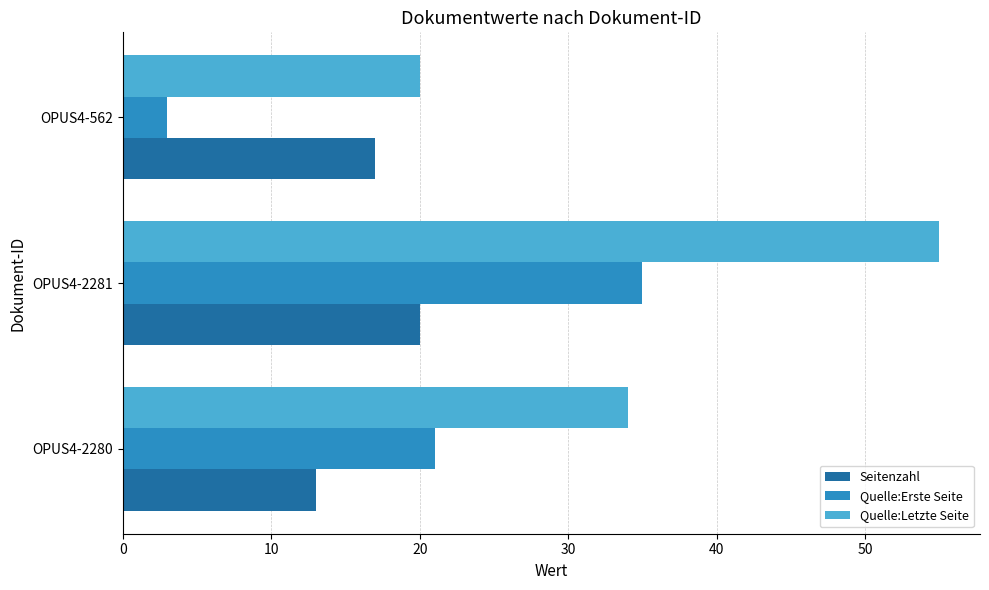

The value of Seitenzahl at OPUS4-2281 is 27. True or false?

False